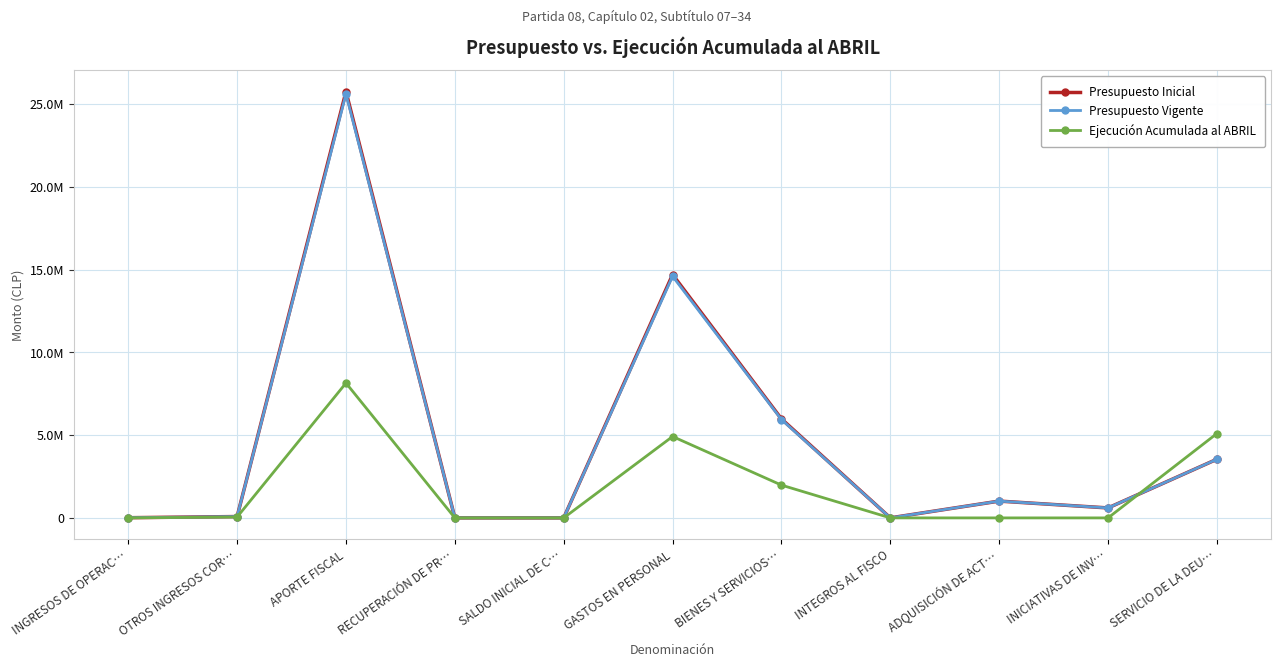

What are all the series names shown in the legend?

Presupuesto Inicial, Presupuesto Vigente, Ejecución Acumulada al ABRIL